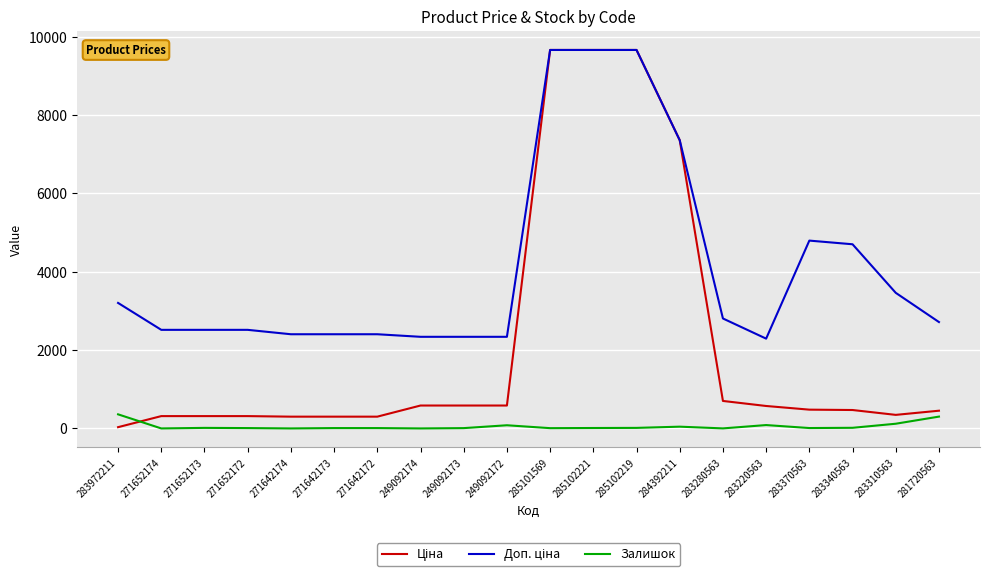

What is the spread (max minus min) of values at 281720563?

2414.4